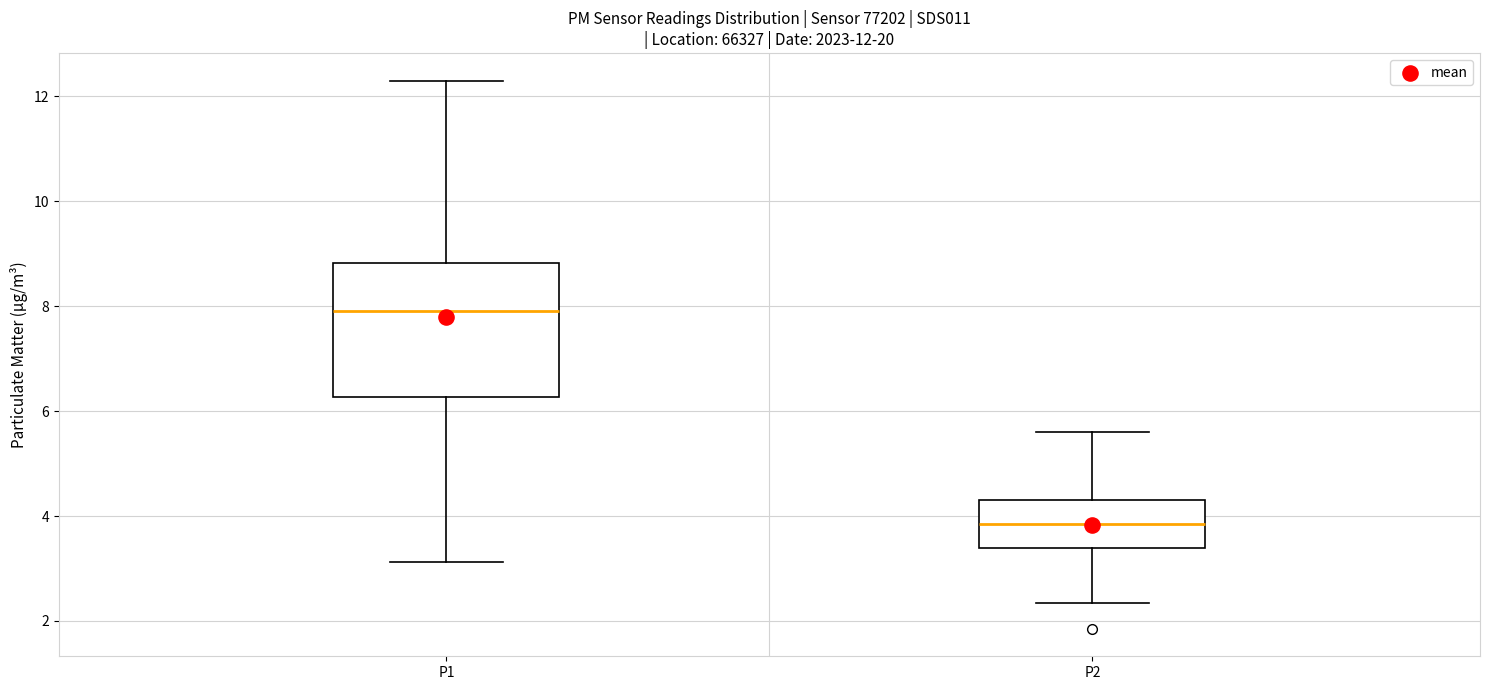

Which box has the lowest median line?

P2